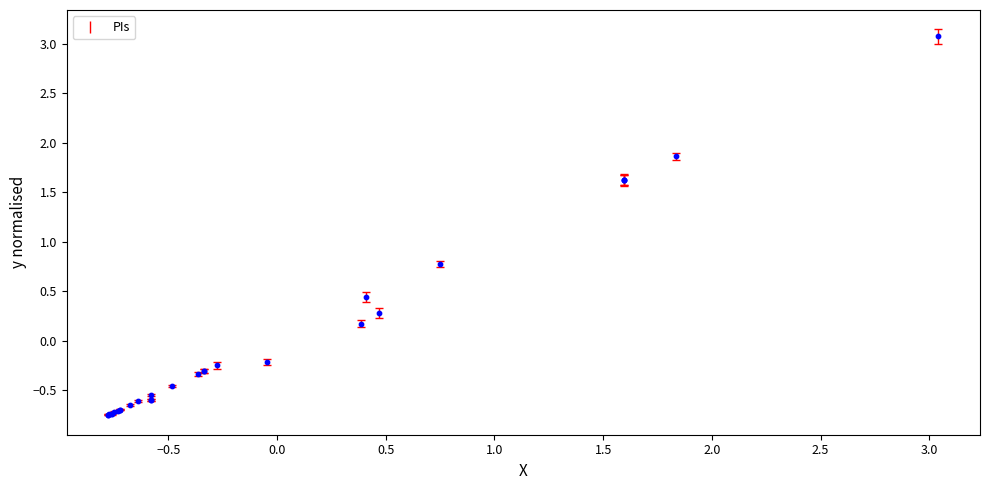

What Y value in the scatter plot is closest to 1?

0.8